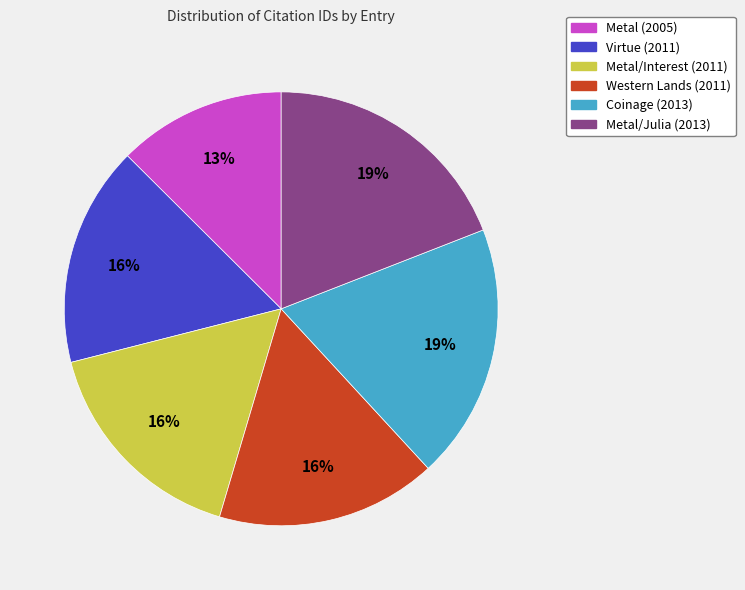

Is the sum of Metal/Julia (2013) and Western Lands (2011) greater than half?

No